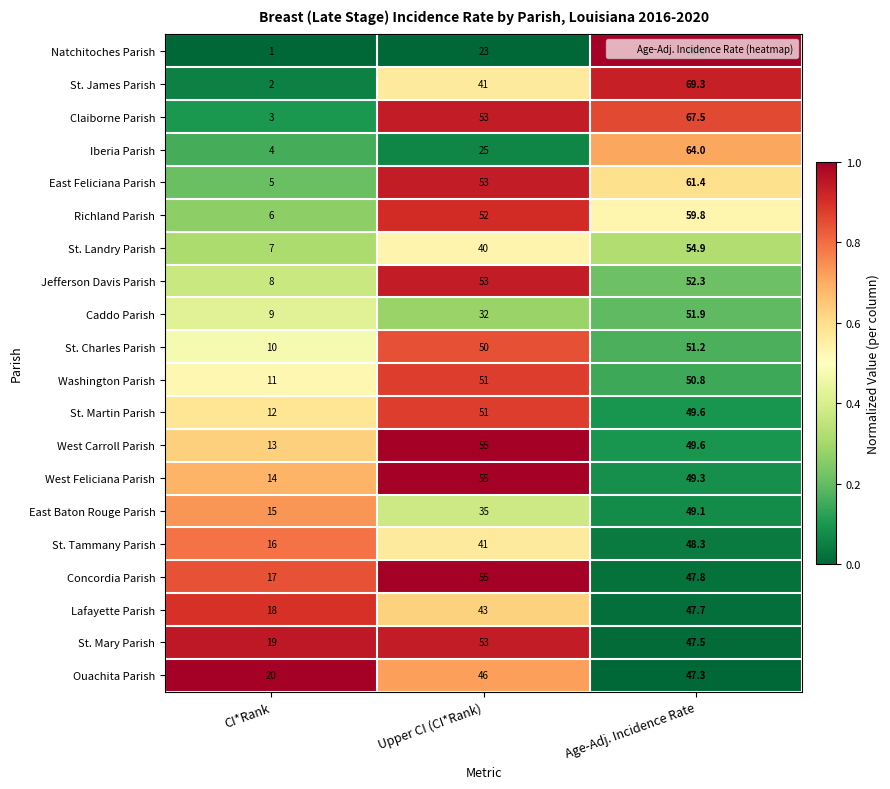

What is the highest value of the East Feliciana Parish series?

61.4